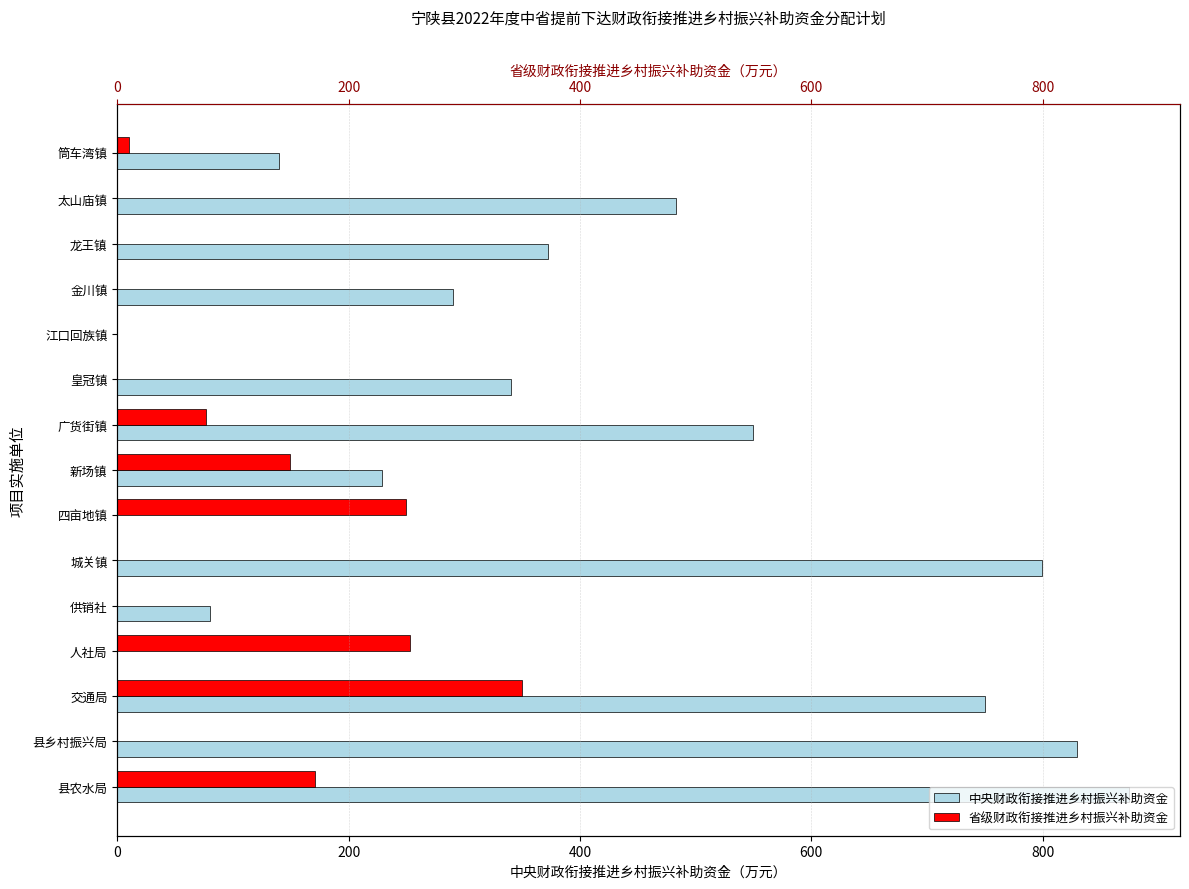

Which series has the largest total across all categories?

中央财政衔接推进乡村振兴补助资金